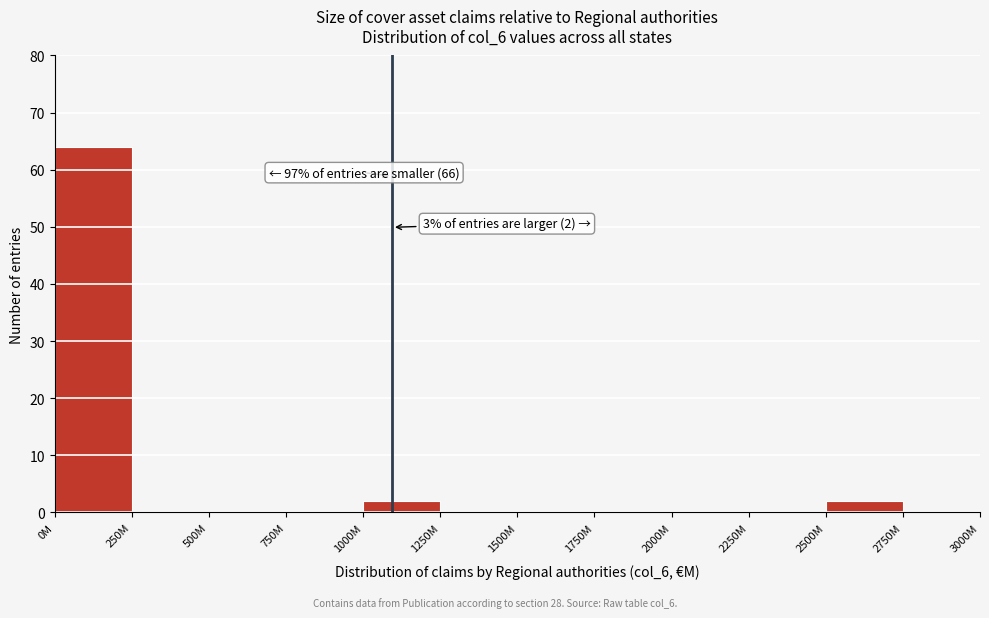

Reading left to right, extract all data points from this chart.

0M=64	250M=0	500M=0	750M=0	1000M=2	1250M=0	1500M=0	1750M=0	2000M=0	2250M=0	2500M=2	2750M=0